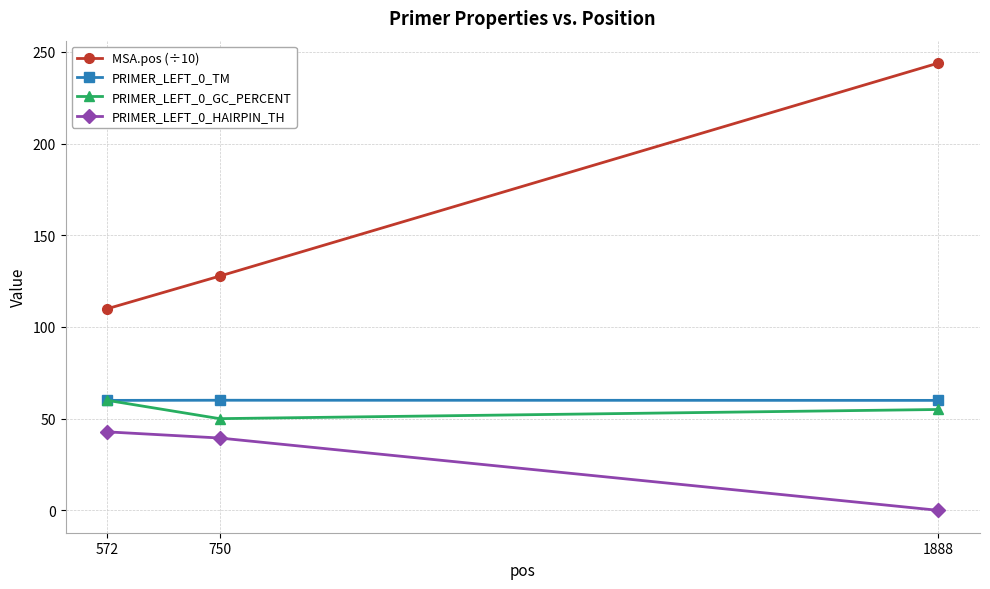

How many data points does each series have?

3